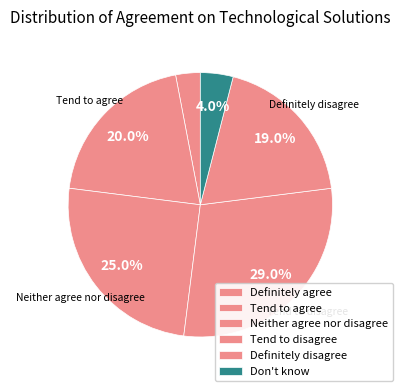

Is it true that Tend to agree is 32% of the pie?

False